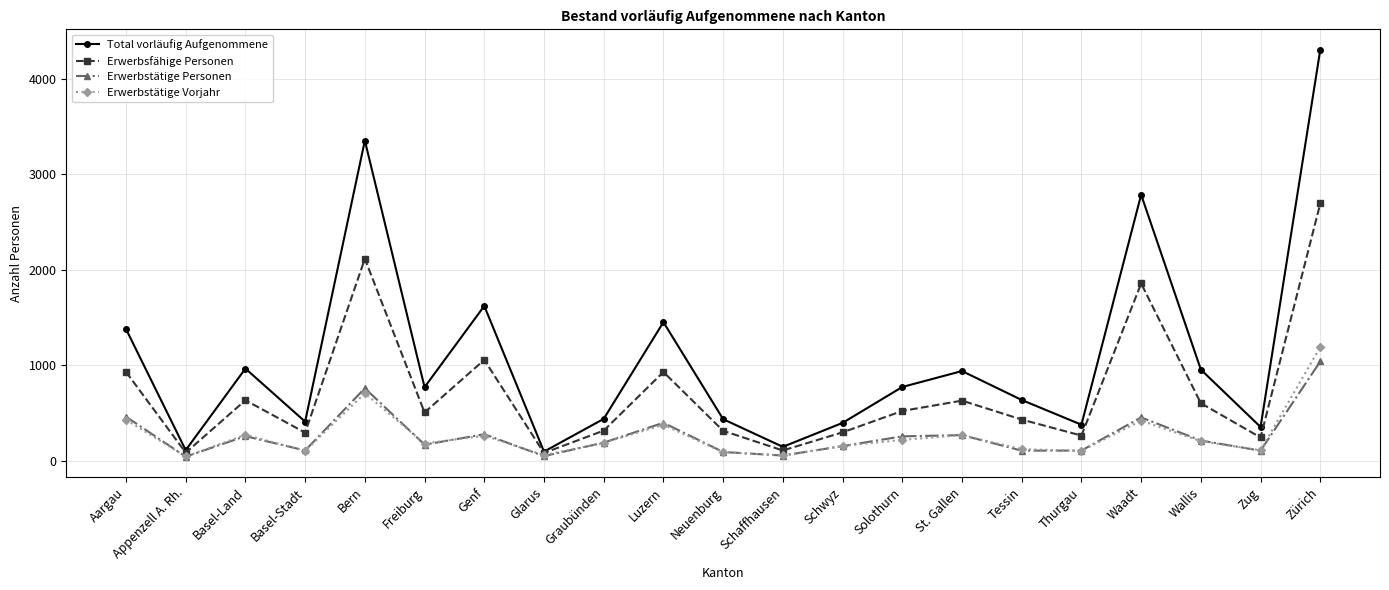

At which category does Erwerbstätige Vorjahr reach its first local valley?

Appenzell A. Rh.